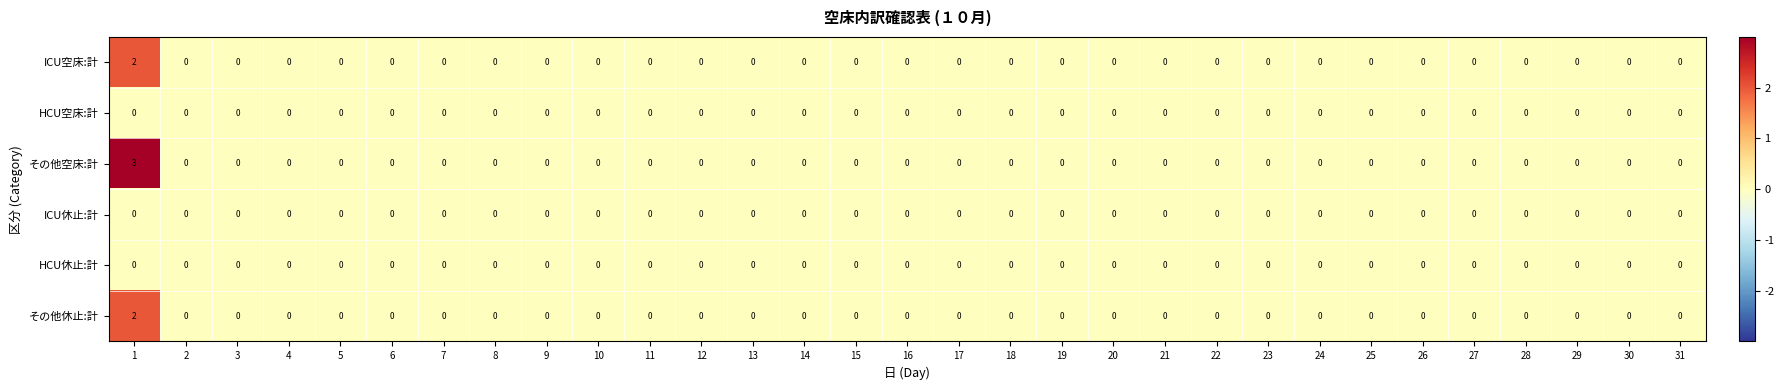

At how many categories does at least one series exceed 2?

1